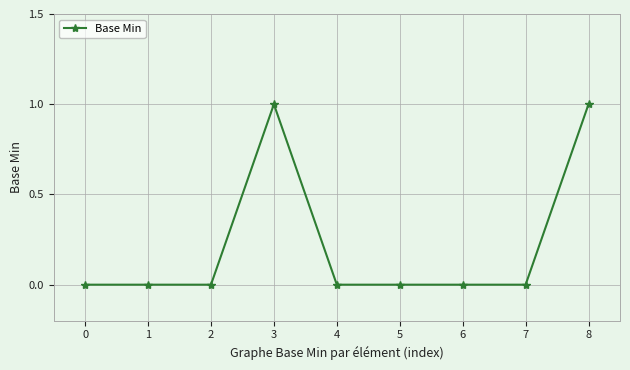

Count the number of categories in the chart.

9